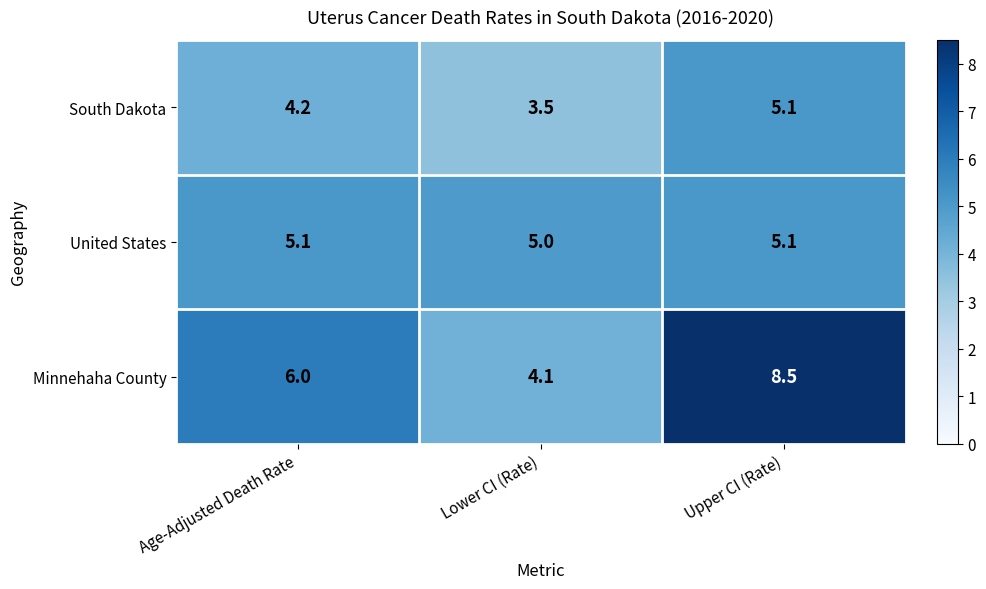

List the series in order of their overall mean, lowest first.

South Dakota, United States, Minnehaha County